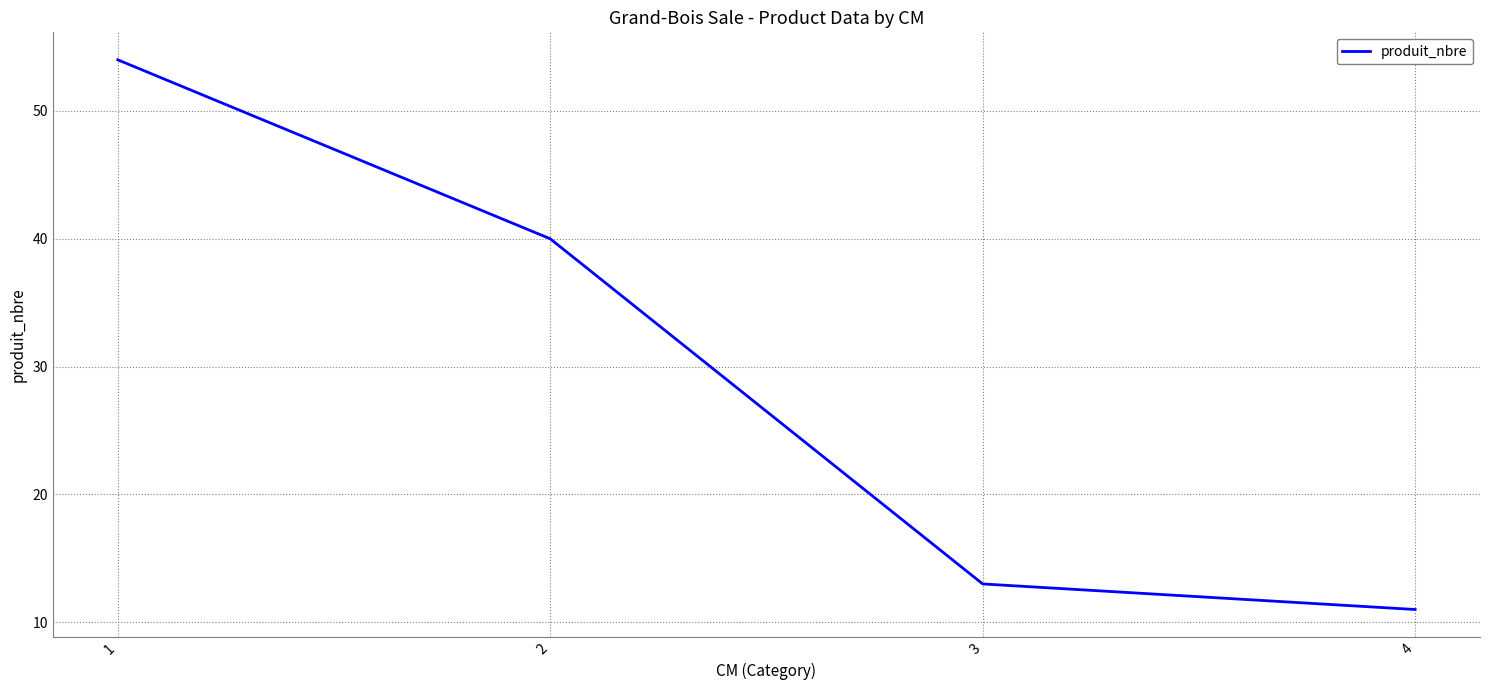

What is the approximate value at 4, to the nearest 5?

10